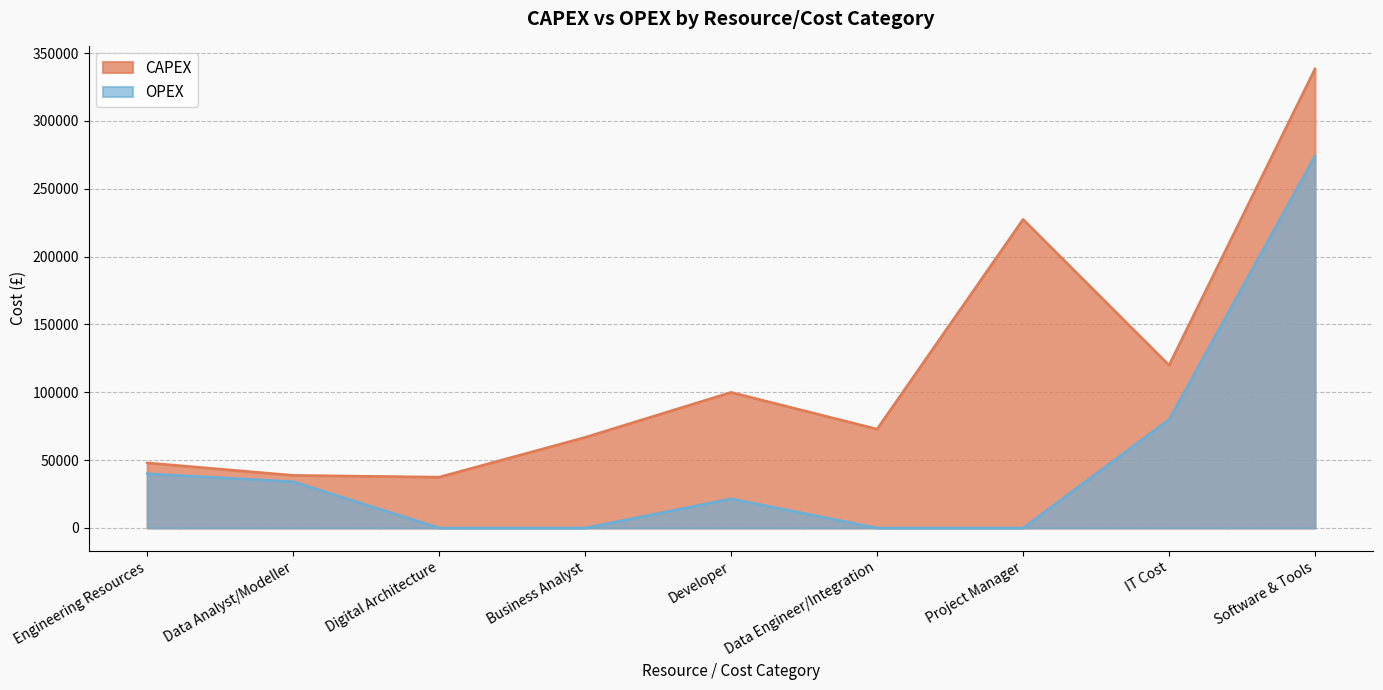

What is the total value across all series at Developer?

121500